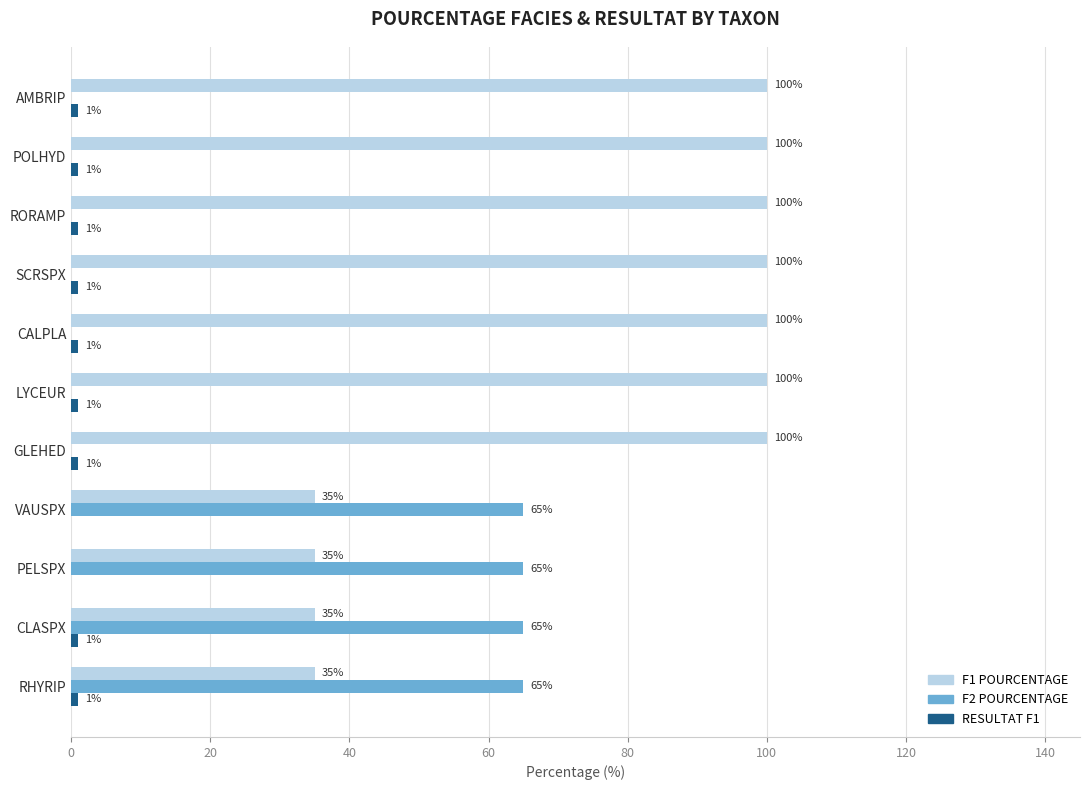

What is the greatest value displayed?

100